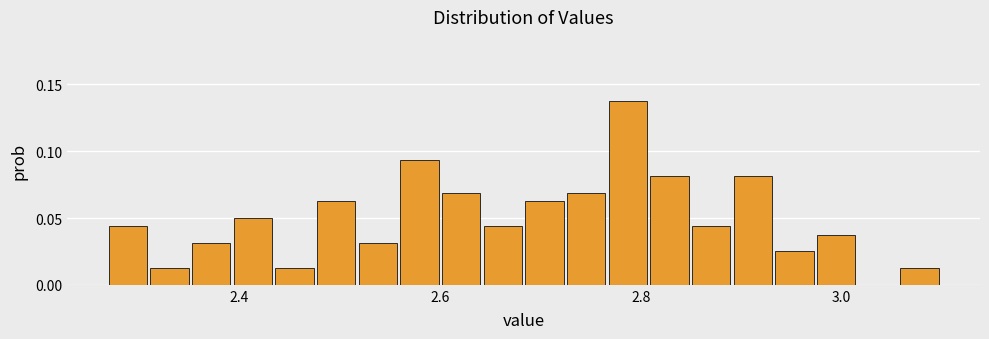

Read against the x-axis, roughly where is the centre of the tallest bar?

2.78